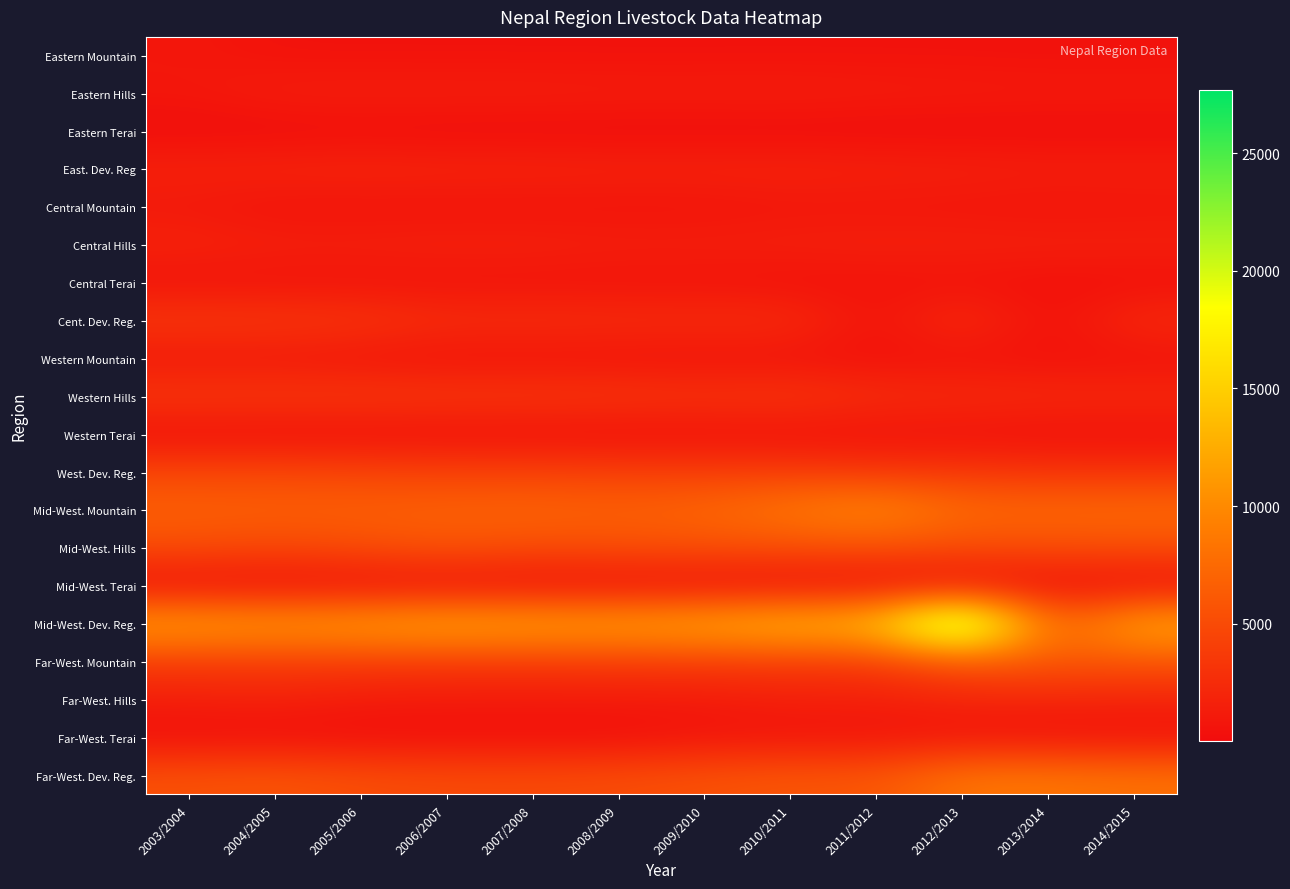

Which has a higher value, 2012/2013 or 2014/2015?

2012/2013